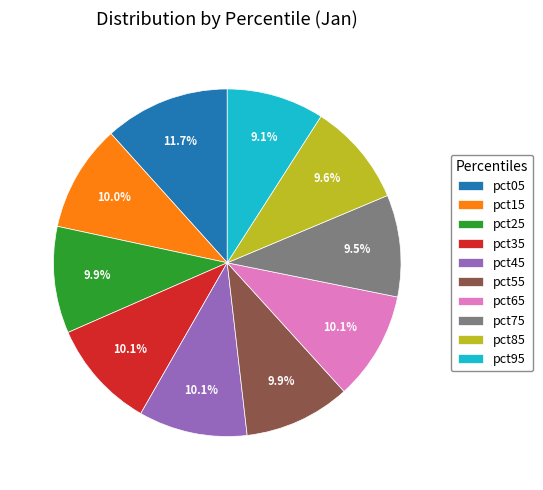

To the nearest percent, what is the average slice percentage?

10%